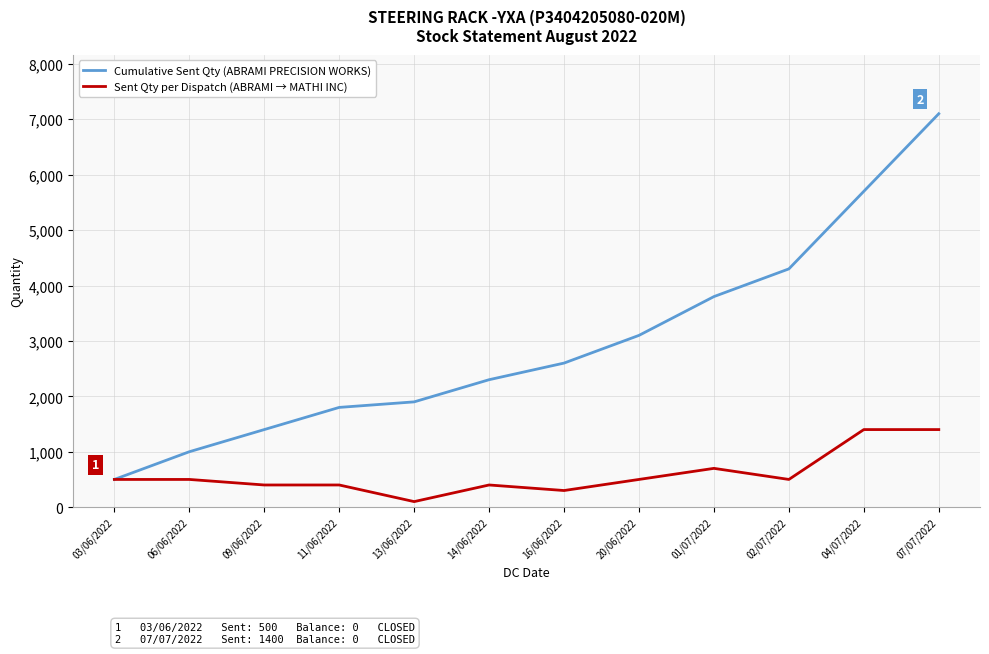

Rank the series by their average value, from lowest to highest.

Sent Qty per Dispatch (ABRAMI → MATHI INC), Cumulative Sent Qty (ABRAMI PRECISION WORKS)